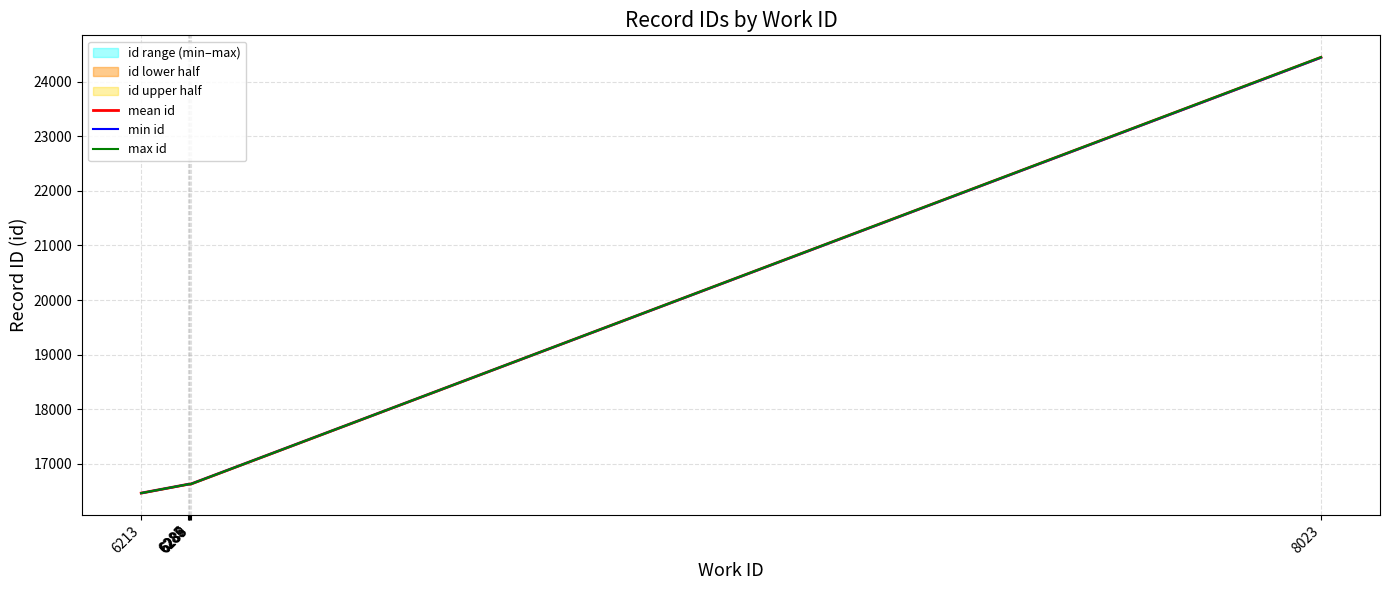

Reading right to left, what are all the values shown in this chart?

mean id: 8023=24444.5	6289=16631.0	6288=16630.0	6287=16629.0	6286=16628.0	6285=16627.0	6213=16465.5
min id: 8023=24441.0	6289=16631.0	6288=16630.0	6287=16629.0	6286=16628.0	6285=16627.0	6213=16465.0
max id: 8023=24448.0	6289=16631.0	6288=16630.0	6287=16629.0	6286=16628.0	6285=16627.0	6213=16466.0